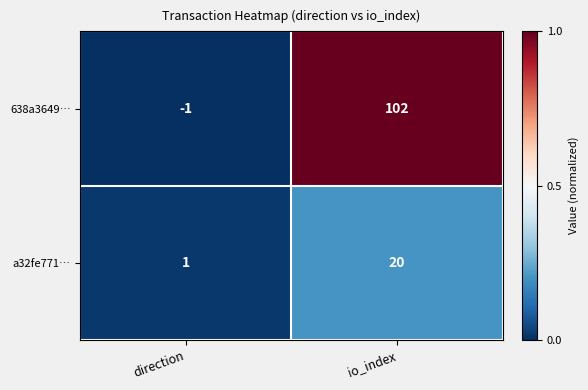

What is the sum of all a32fe771… values?

21